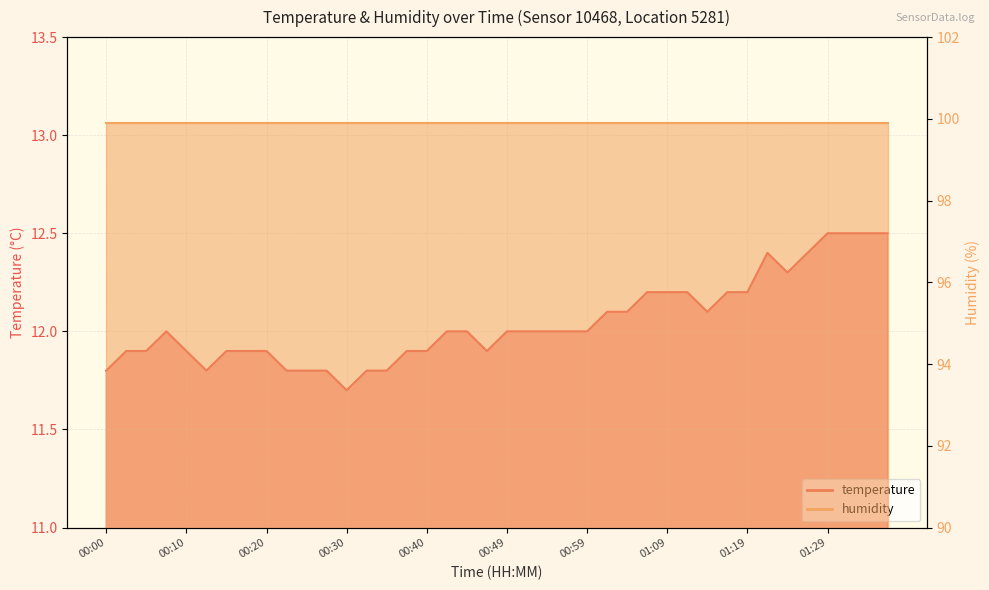

Which label corresponds to the smallest value in the chart?

00:30